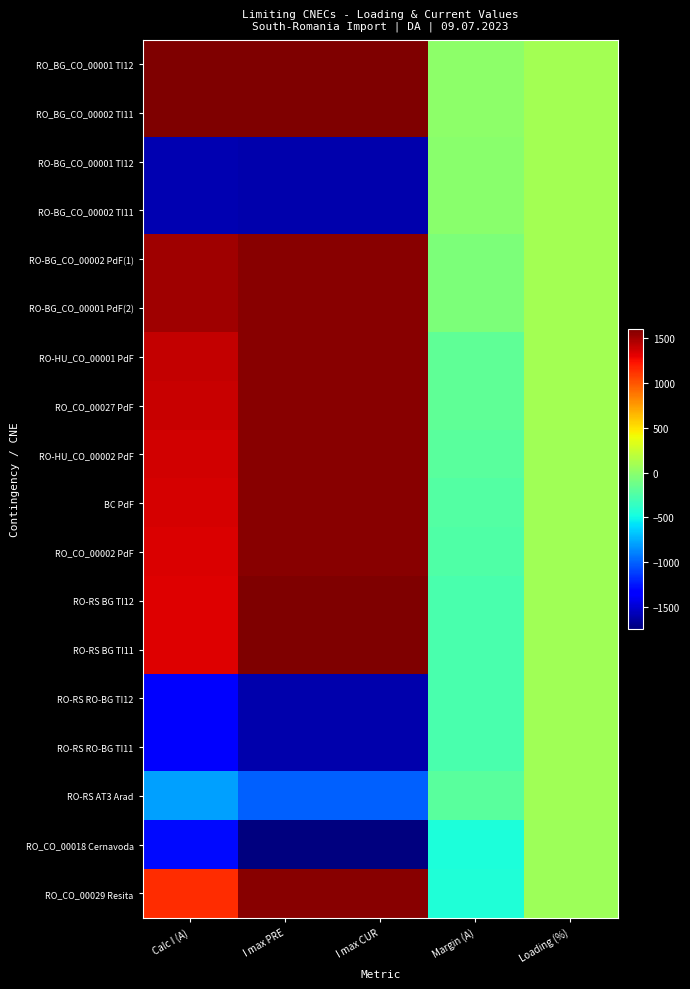

Count the number of categories in the chart.

5